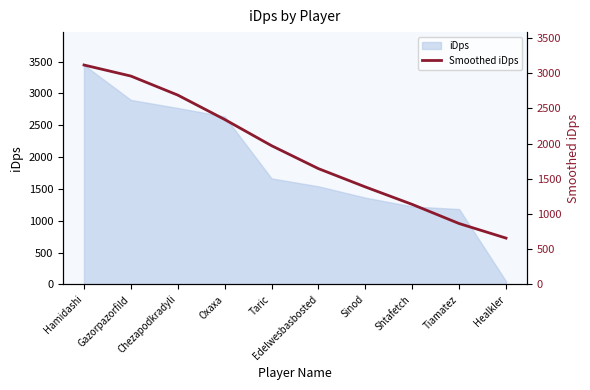

Where is iDps nearest to the value 1747?

Taric